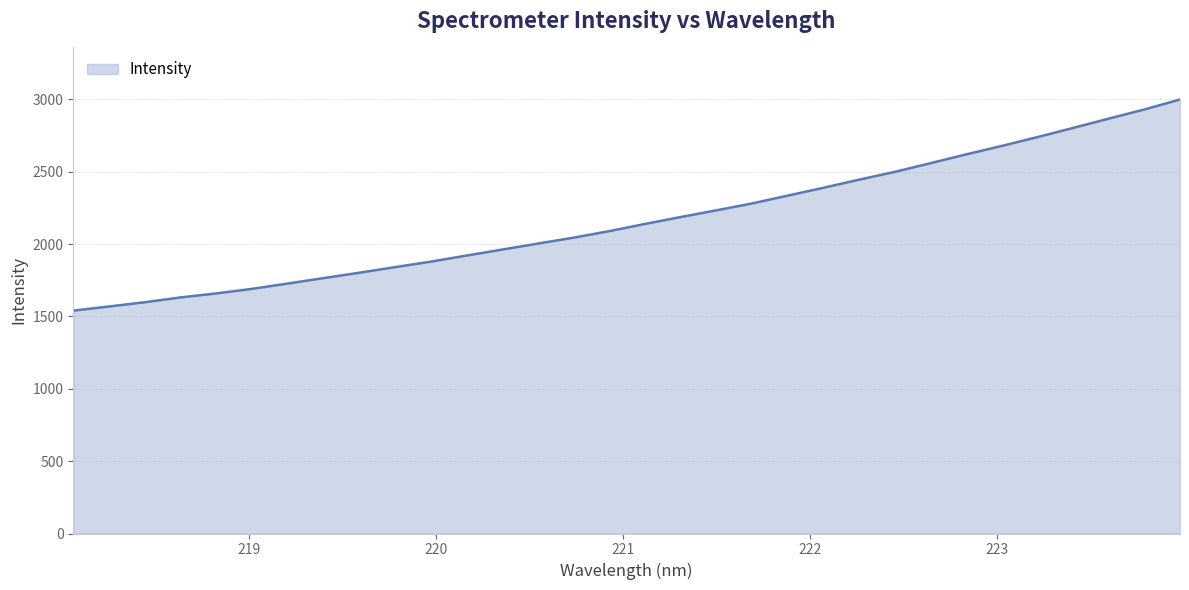

Does the chart display data point markers on the line(s)?

No